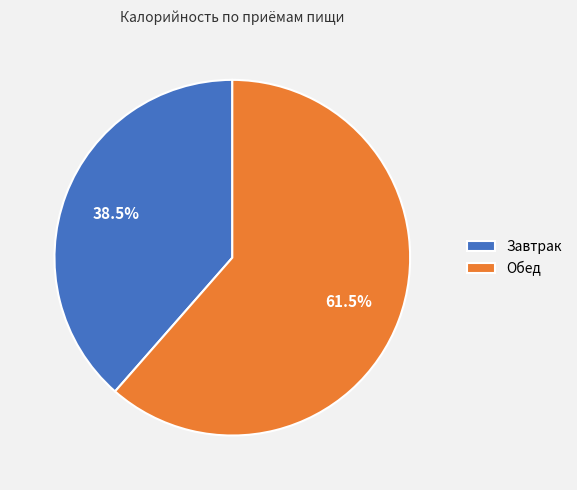

Count the number of slices in the pie.

2